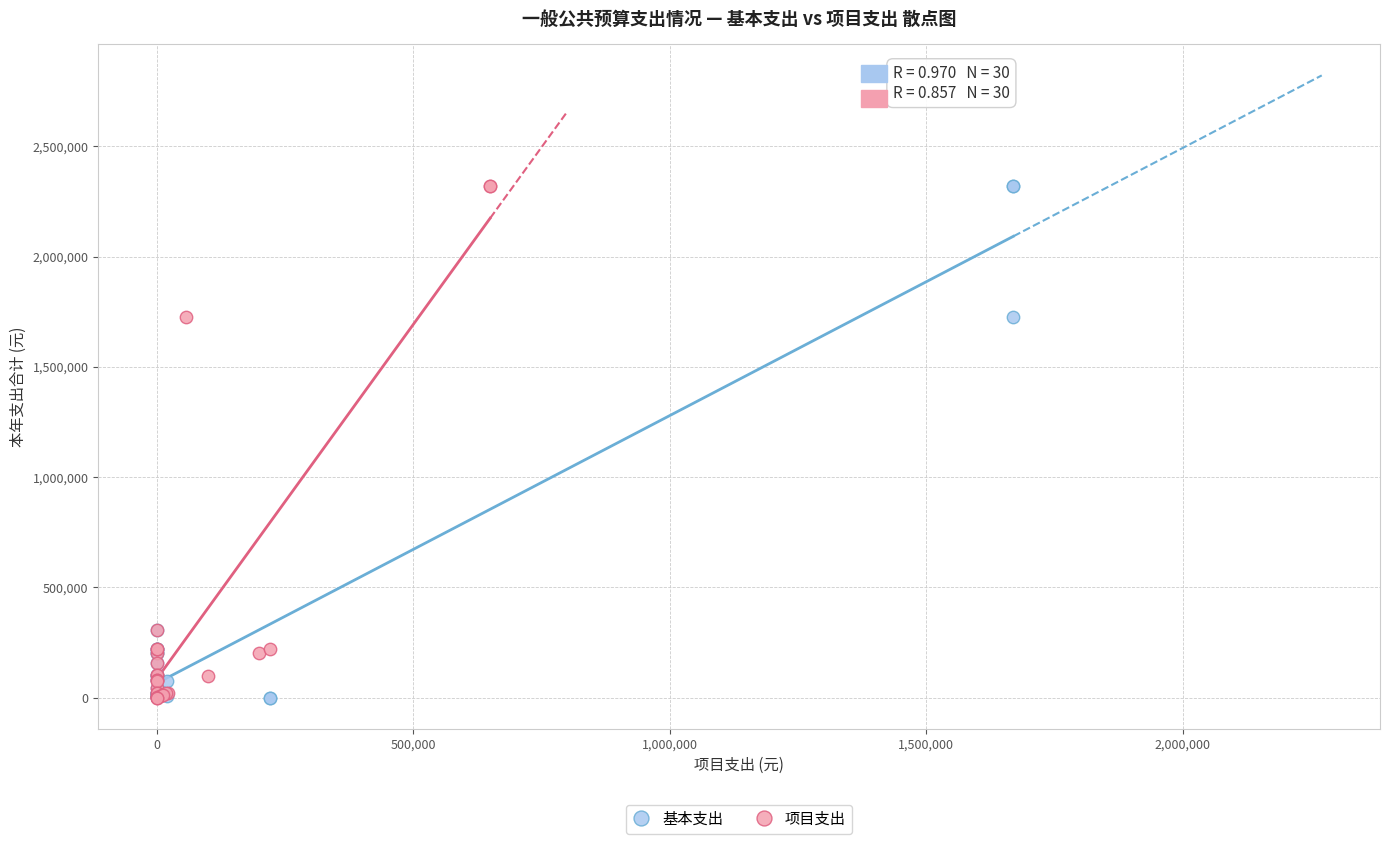

What are all the series names shown in the legend?

基本支出, 项目支出